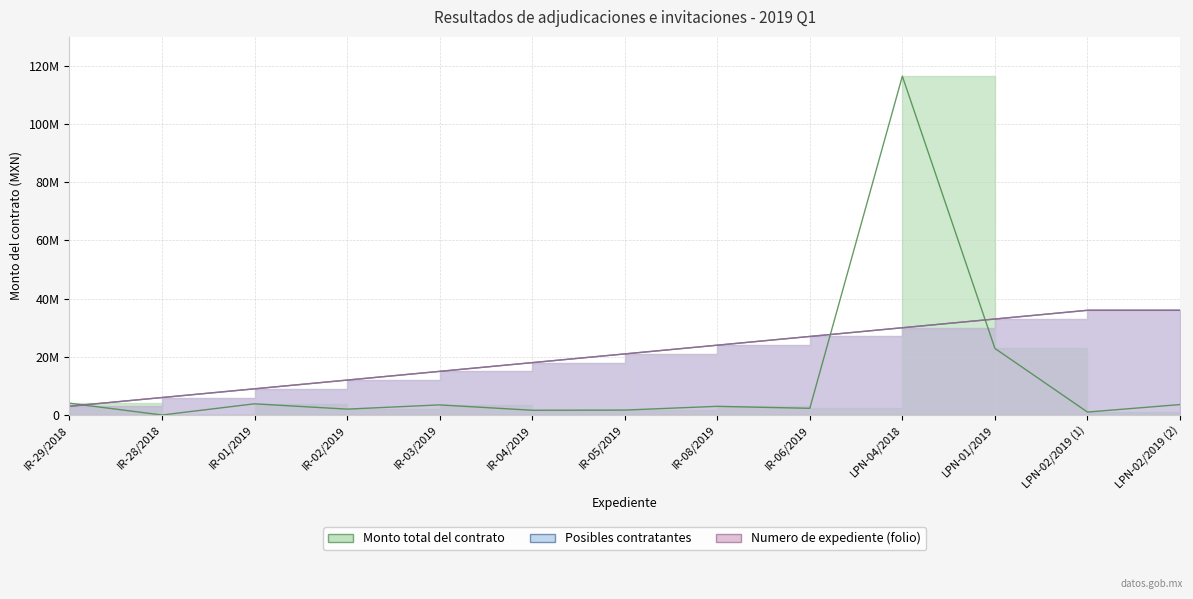

At which category is the sum across all series the highest?

LPN-04/2018